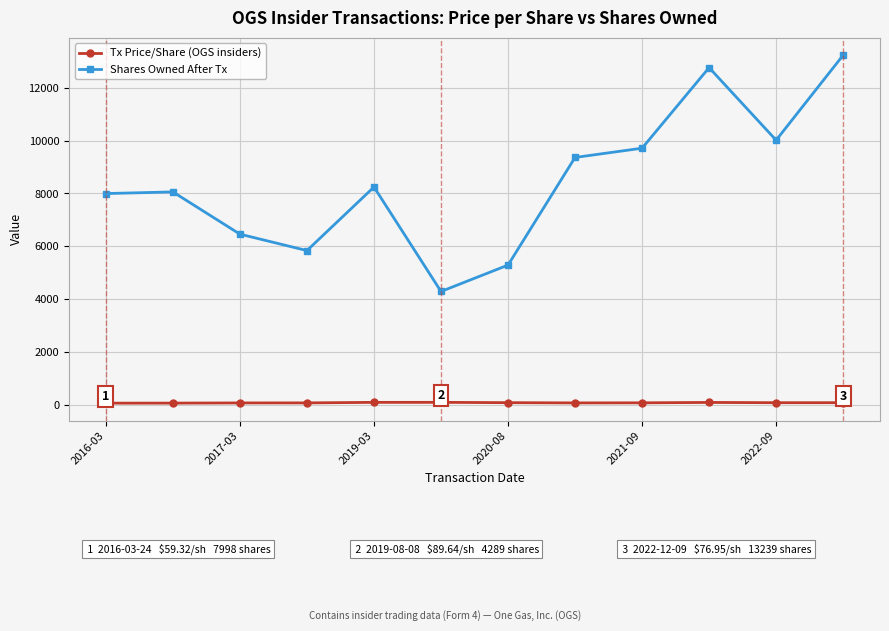

What is the greatest value displayed?

13239.0